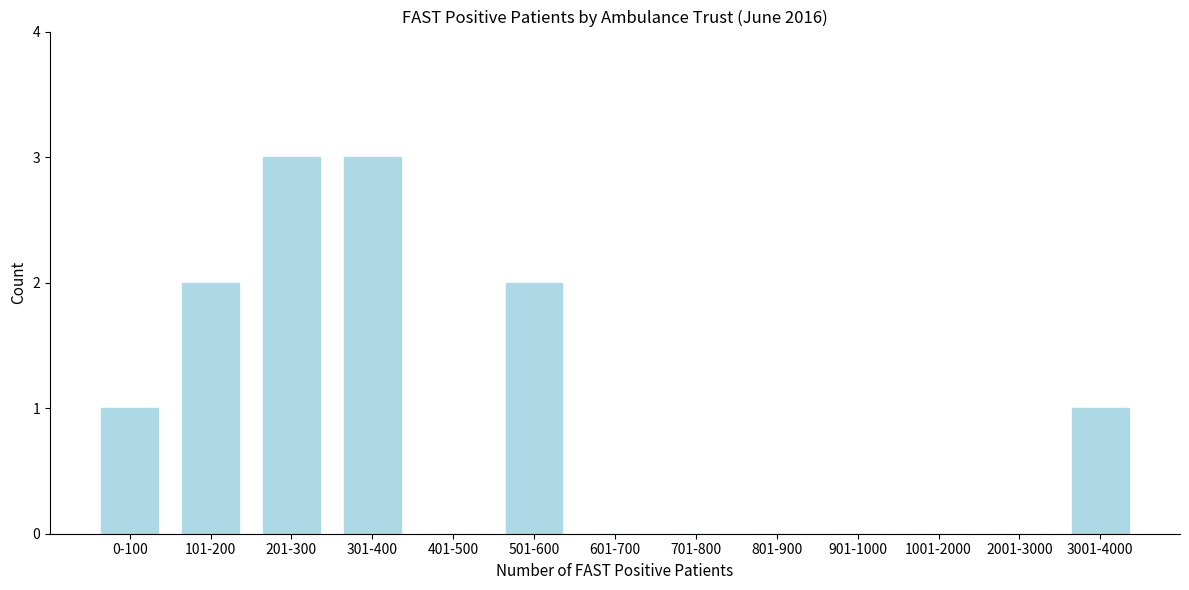

Reading left to right, what are all the values shown in this chart?

0-100=1	101-200=2	201-300=3	301-400=3	401-500=0	501-600=2	601-700=0	701-800=0	801-900=0	901-1000=0	1001-2000=0	2001-3000=0	3001-4000=1